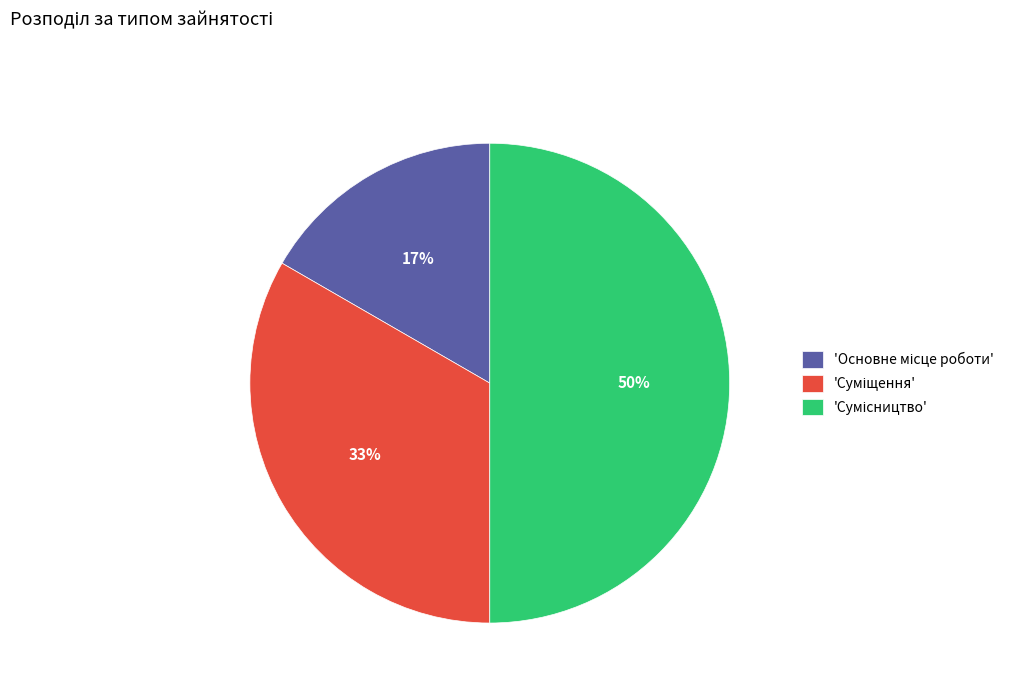

To the nearest percent, what is the average slice percentage?

33%